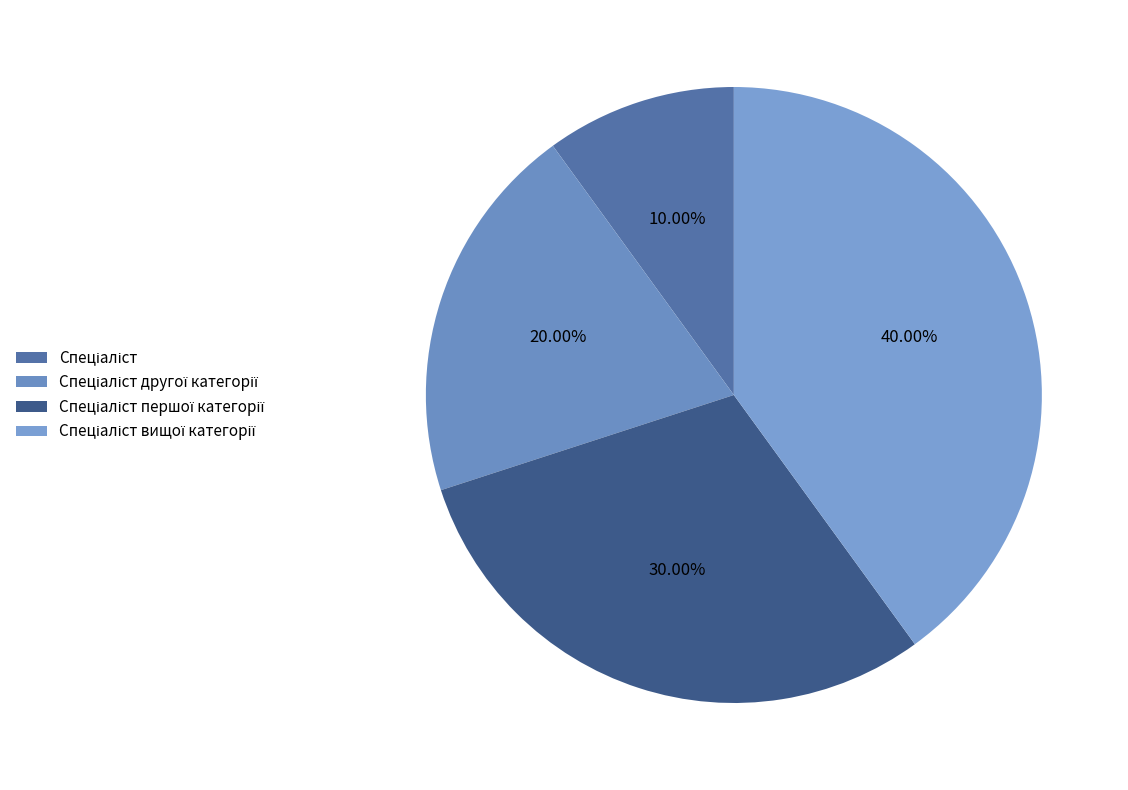

Rank the categories by value from lowest to highest.

Спеціаліст, Спеціаліст другої категорії, Спеціаліст першої категорії, Спеціаліст вищої категорії